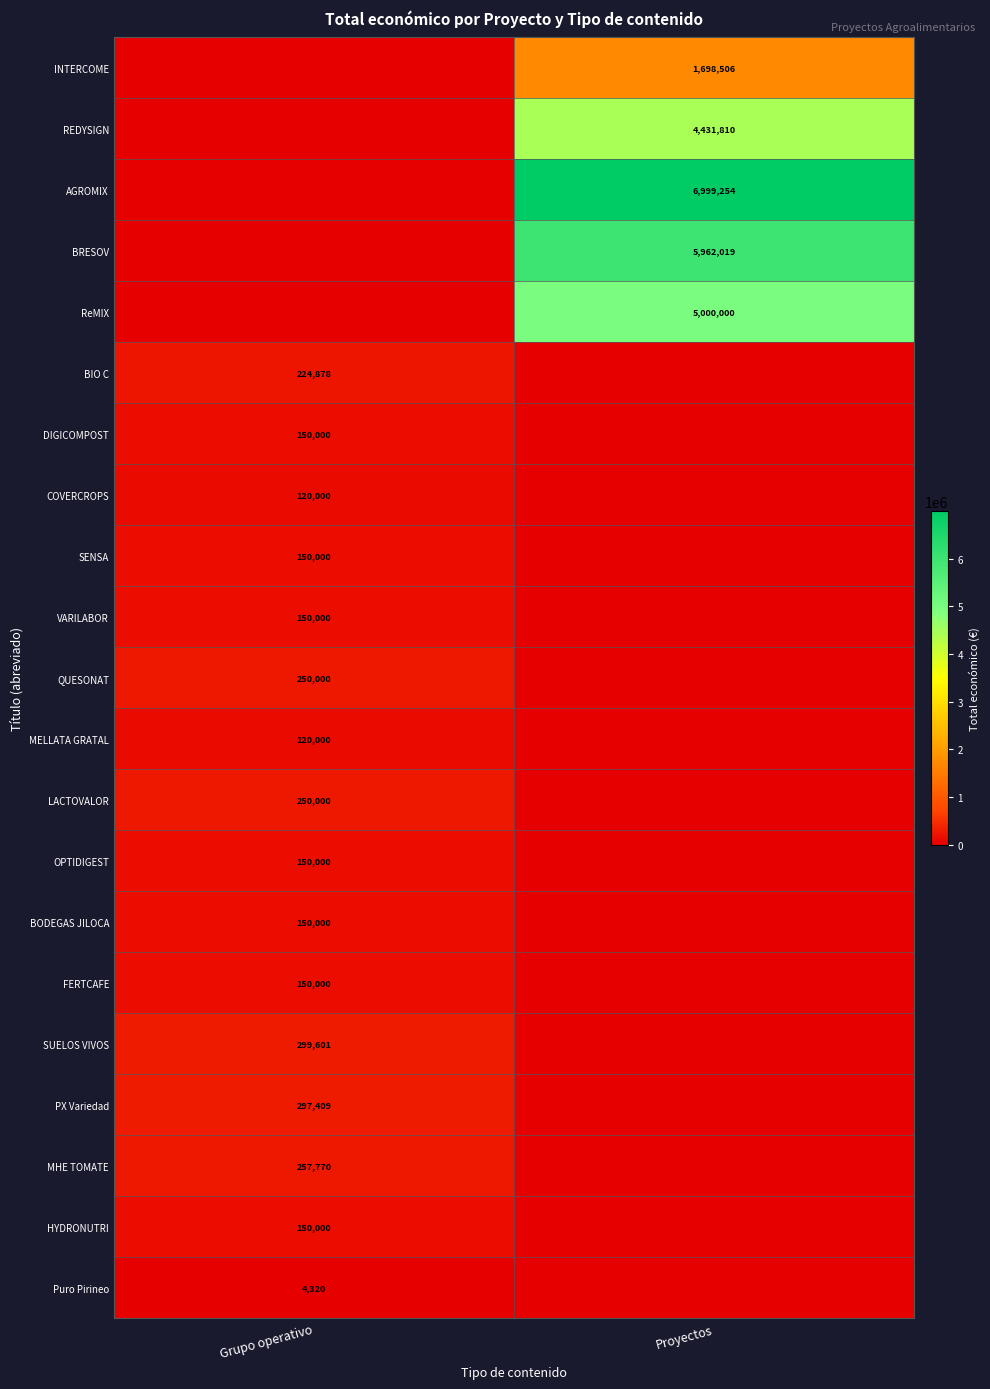

The value of HYDRONUTRI at Grupo operativo is 150000. True or false?

True